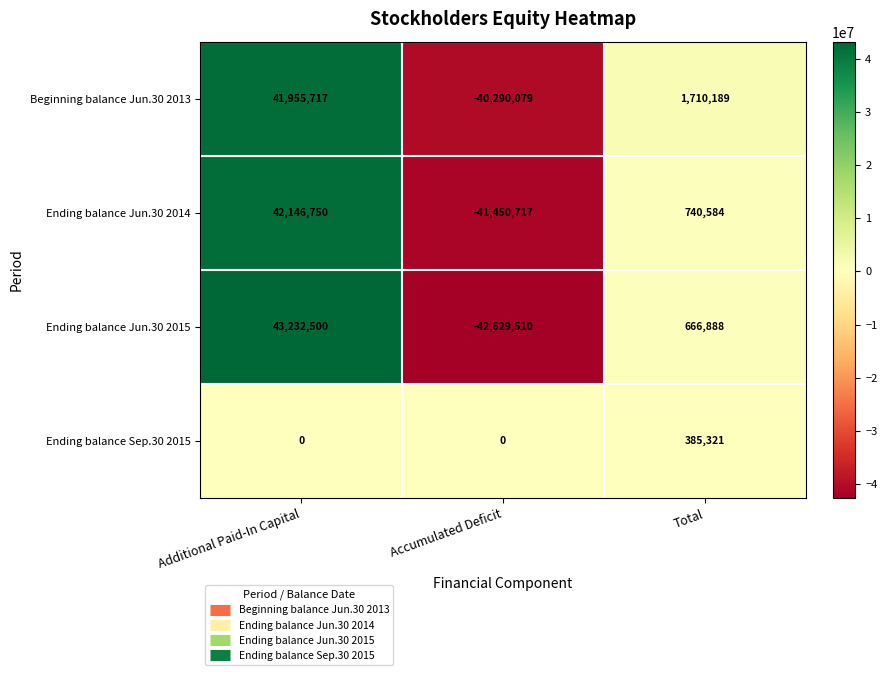

What is the difference between the maximum and minimum values in the Ending balance Sep.30 2015 series?

385321